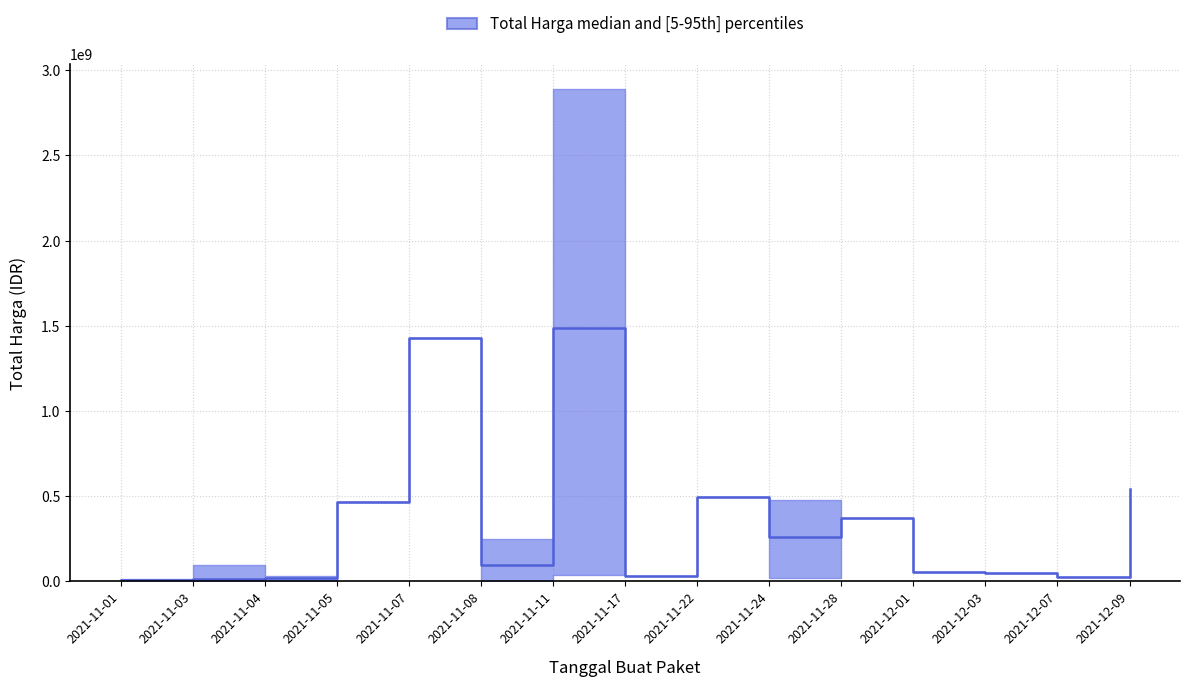

Rank the series by their maximum value, from lowest to highest.

lower, median, upper